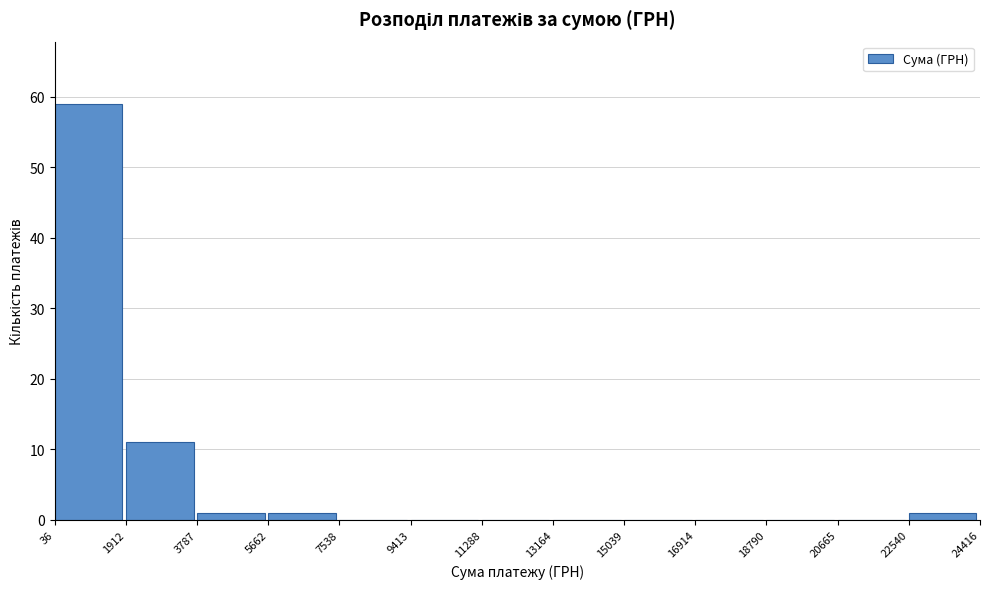

What is the height of the bar covering 5662 to 7538 on the x-axis? The values are not printed on the chart, so give them approximately, as read against the axis.

1